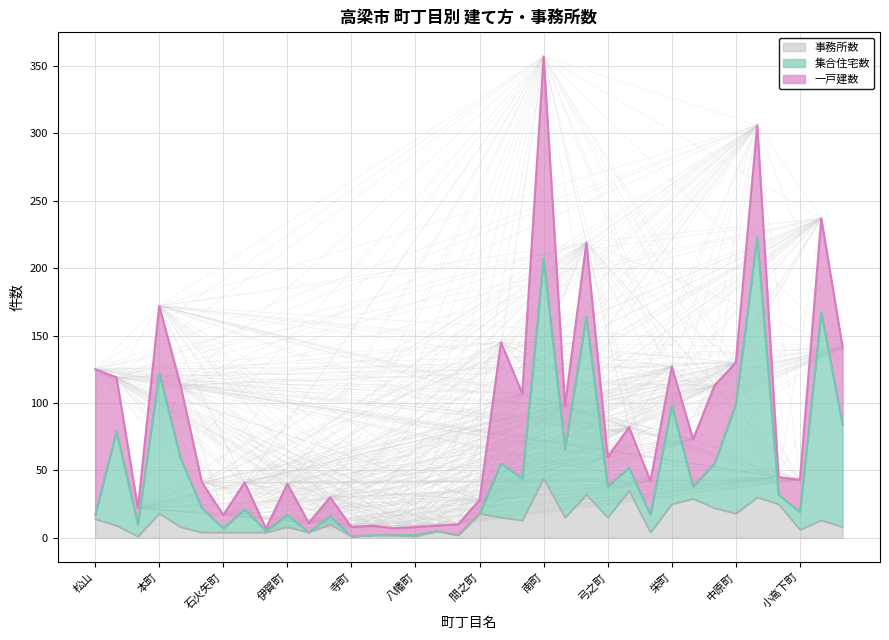

Between 寺町 and 旭町, which series saw the biggest shift?

集合住宅数